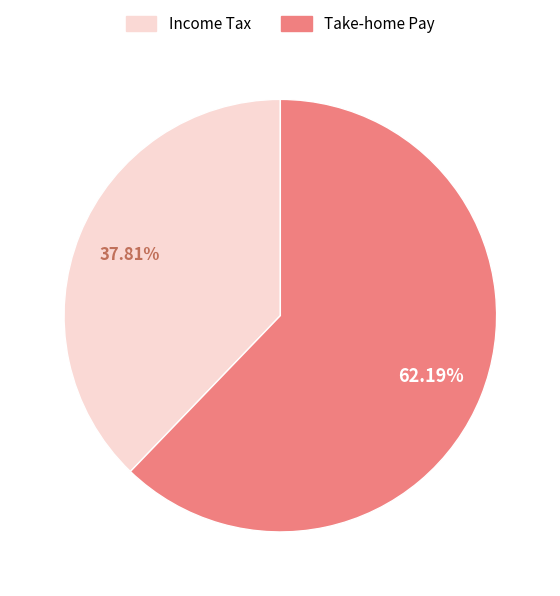

Does any single category account for the majority?

Yes